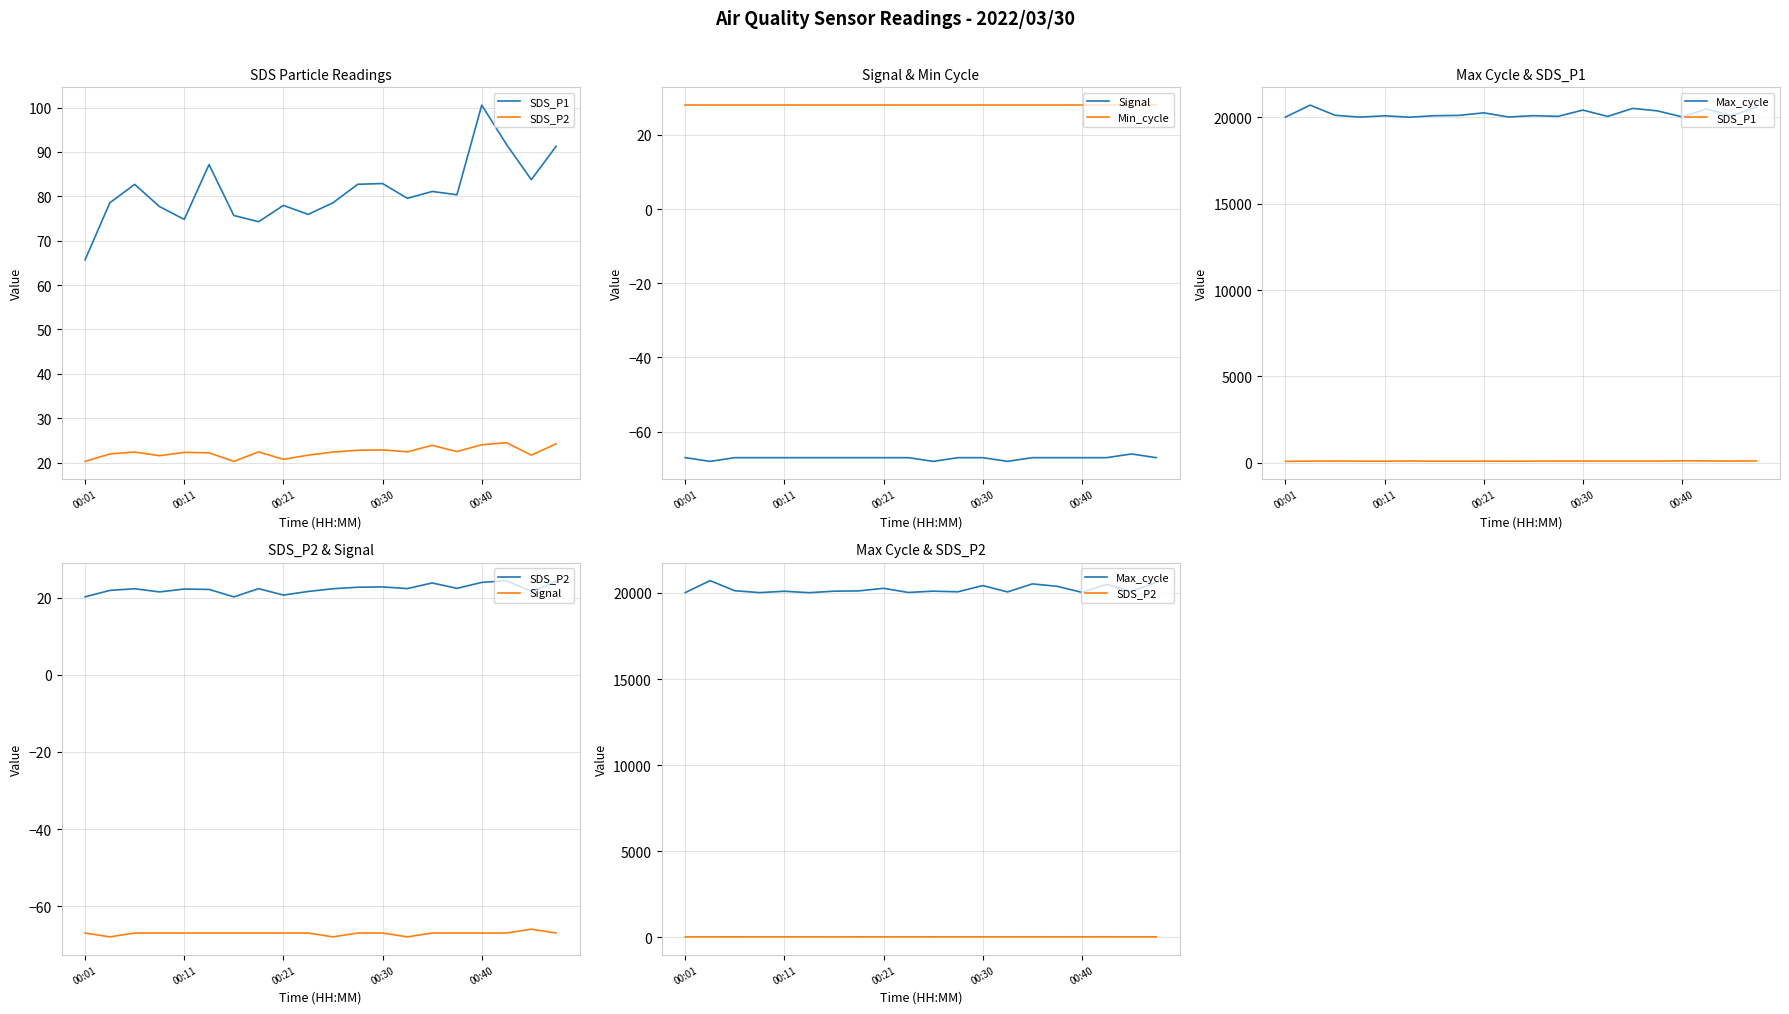

What is the sum of all Min_cycle values?

560.0